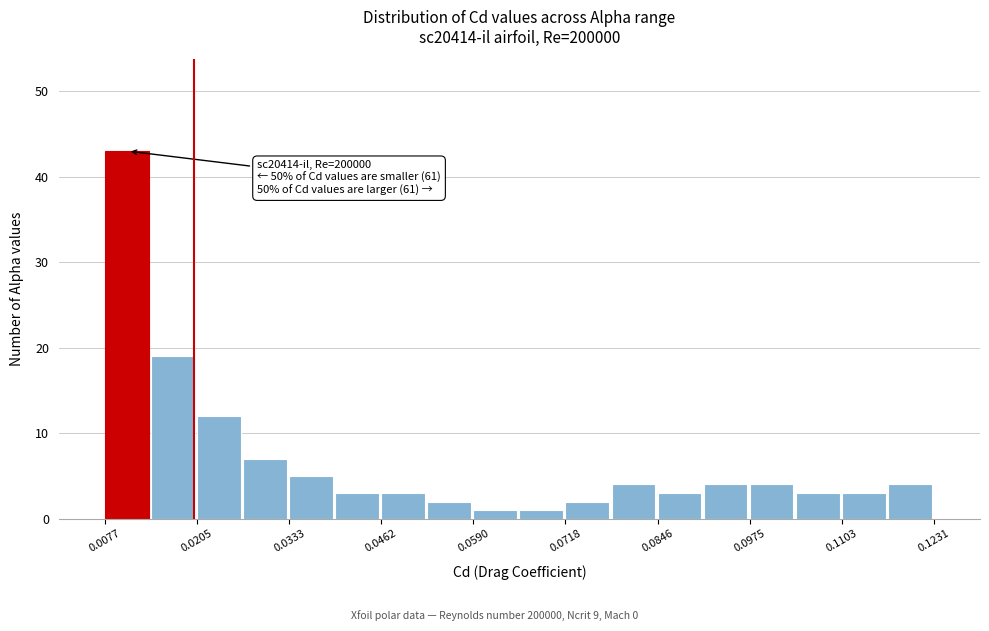

Around what value on the x-axis is the tallest bar? Give the approximate position of its centre, as read against the axis.

0.010